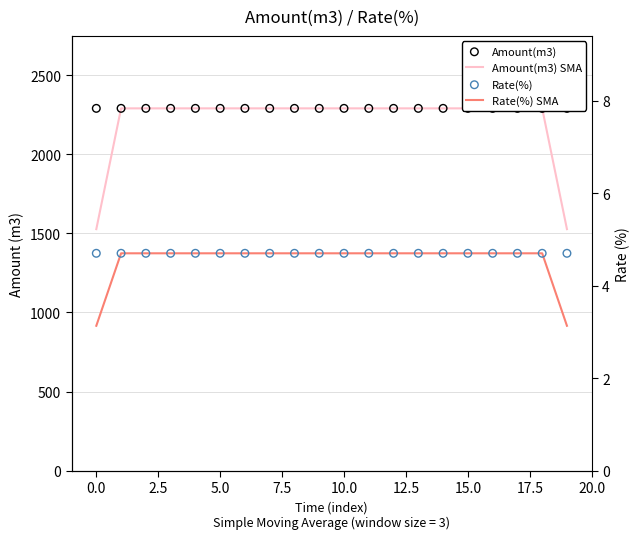

Which series contains the lowest Y value?

Rate(%) SMA